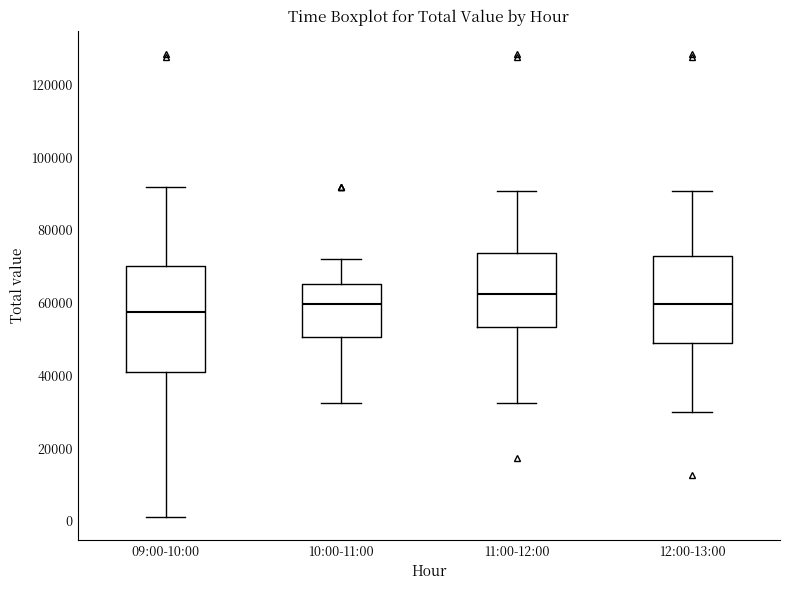

Which box is the tallest, from its lower edge to its upper edge?

09:00-10:00